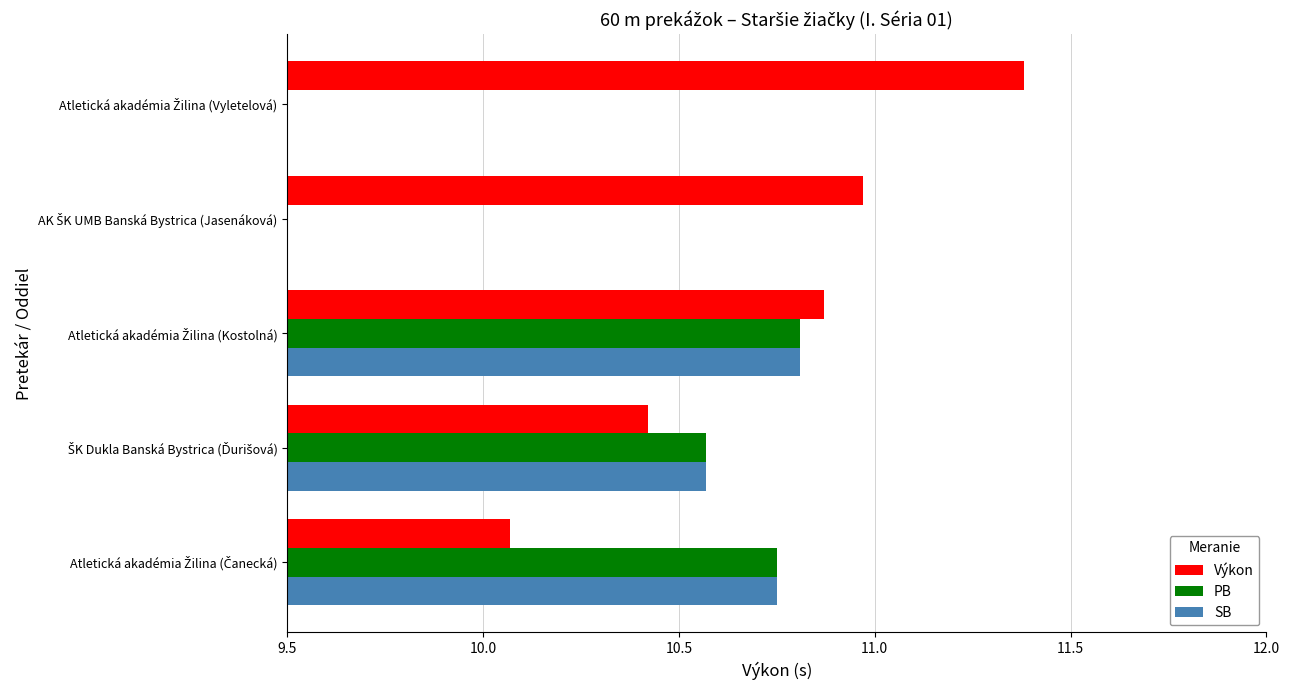

What is the difference between the maximum and minimum values in the Výkon series?

1.3